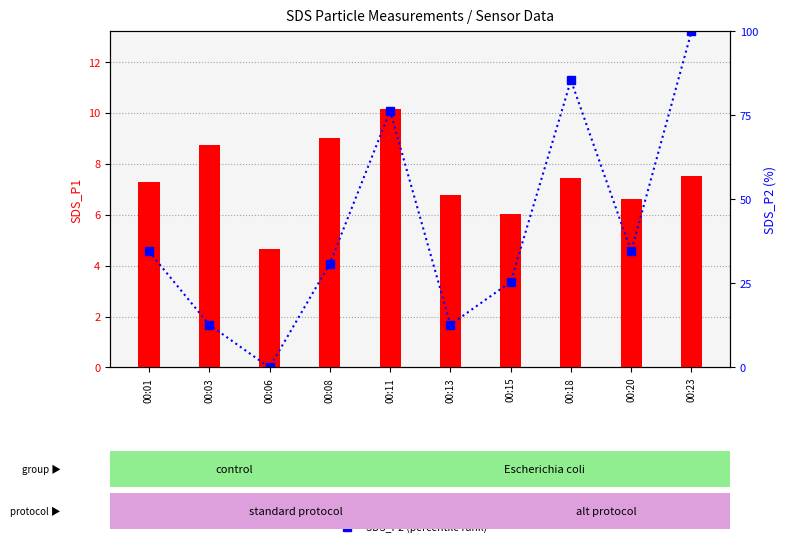

What is the difference between the SDS_P2 (percentile rank) values at 00:08 and 00:20?

3.6